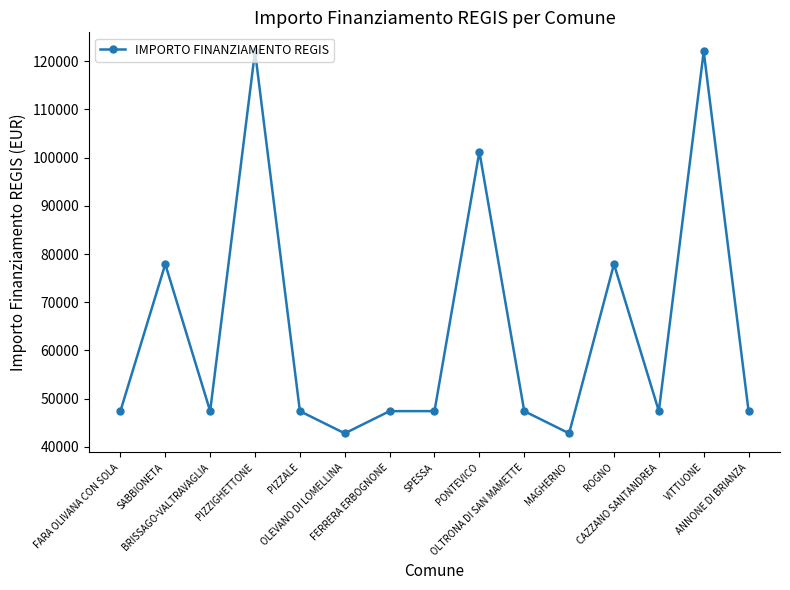

The chart shows a value of 42824 at OLEVANO DI LOMELLINA. True or false?

True